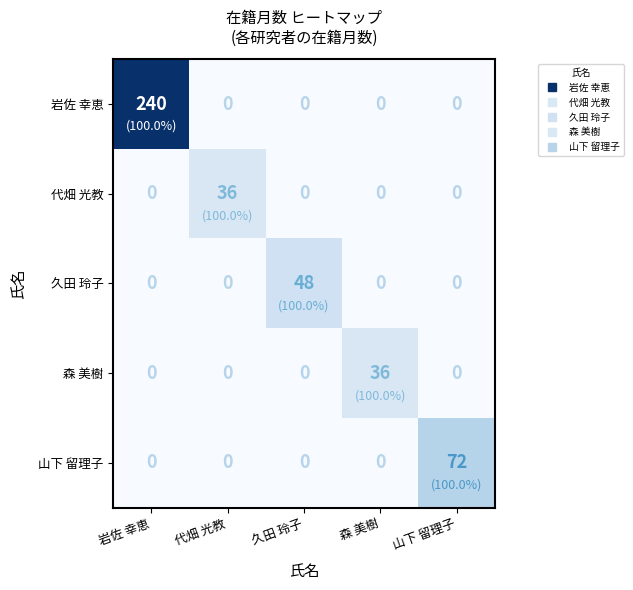

Which series changed the most between 岩佐 幸恵 and 久田 玲子?

岩佐 幸恵